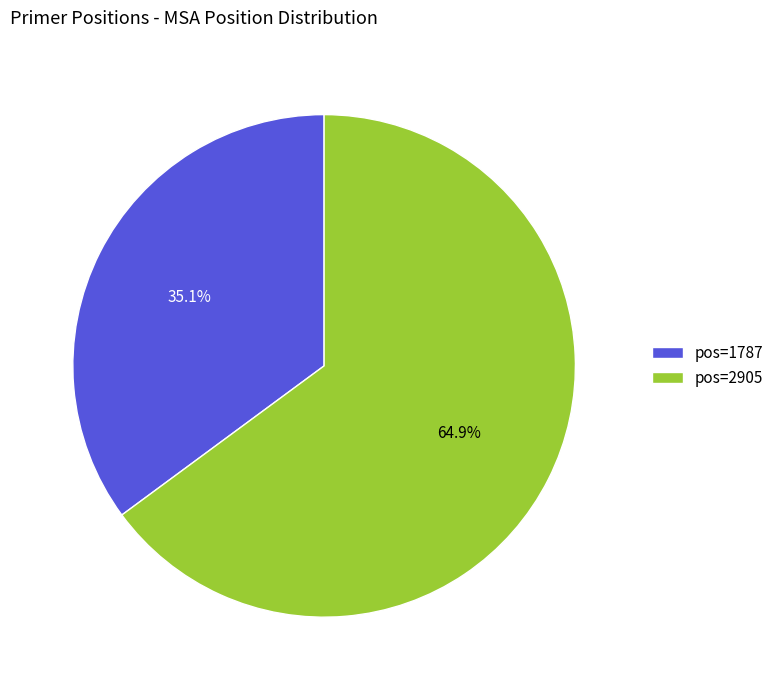

What is the ratio of the value at pos=1787 to the value at pos=2905?

0.5